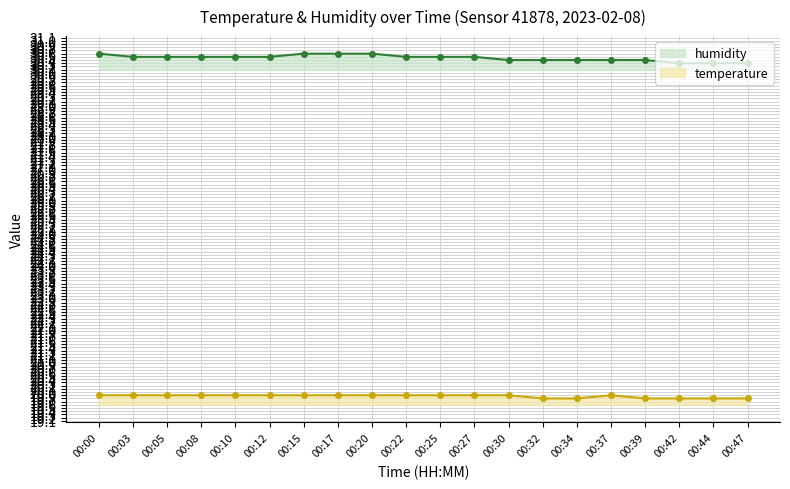

True or false: temperature and humidity intersect in this chart.

False